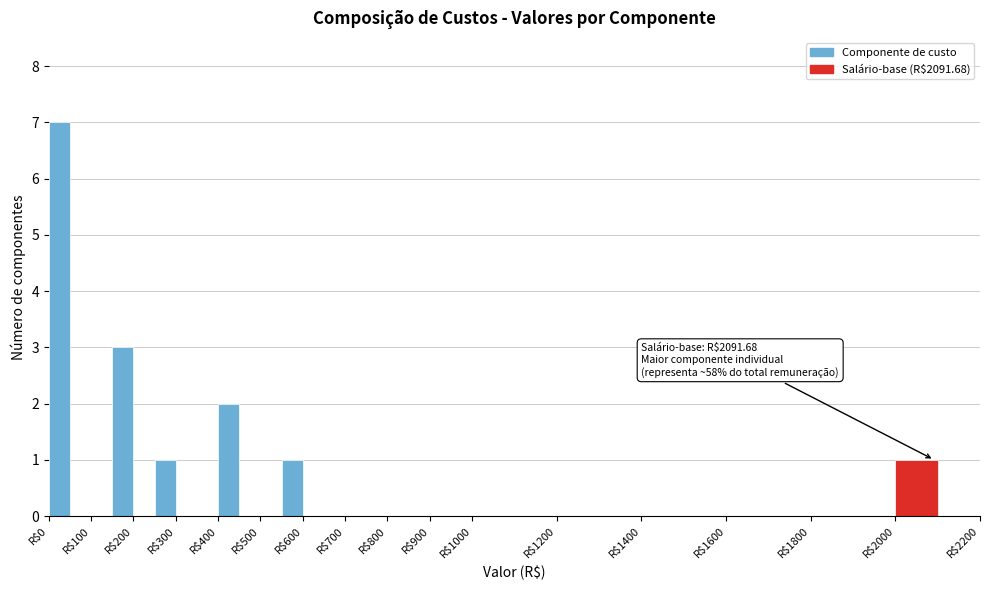

Which range on the x-axis has the tallest bar?

0 to 50